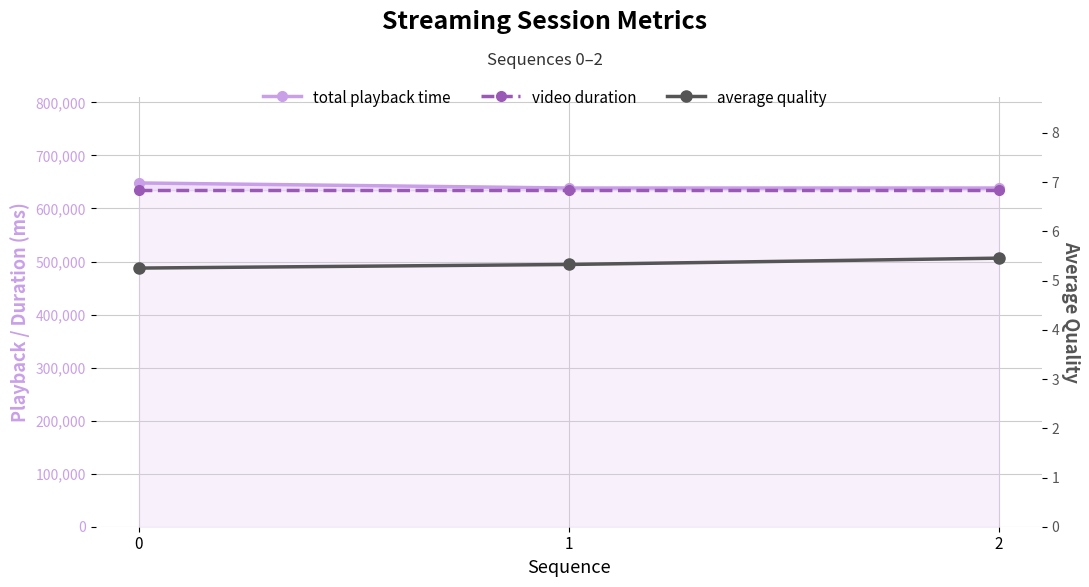

What is the value of the video duration point at the 3rd from the left?

634567.0